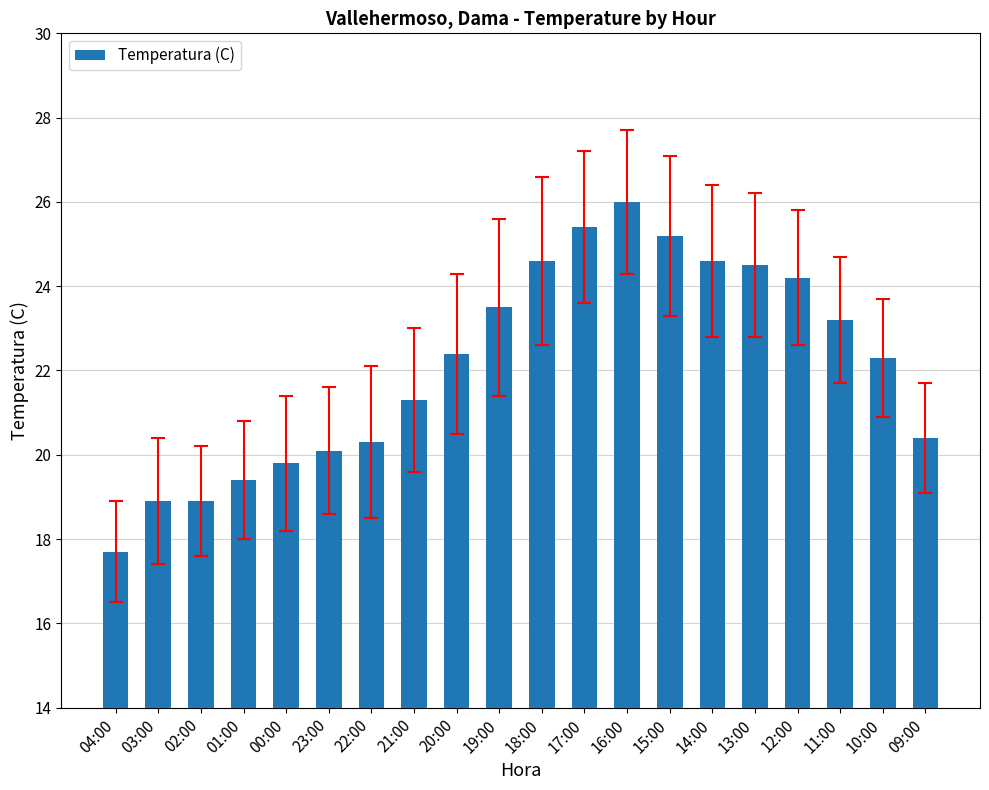

Reading right to left, extract all data points from this chart.

09:00=20.4	10:00=22.3	11:00=23.2	12:00=24.2	13:00=24.5	14:00=24.6	15:00=25.2	16:00=26.0	17:00=25.4	18:00=24.6	19:00=23.5	20:00=22.4	21:00=21.3	22:00=20.3	23:00=20.1	00:00=19.8	01:00=19.4	02:00=18.9	03:00=18.9	04:00=17.7